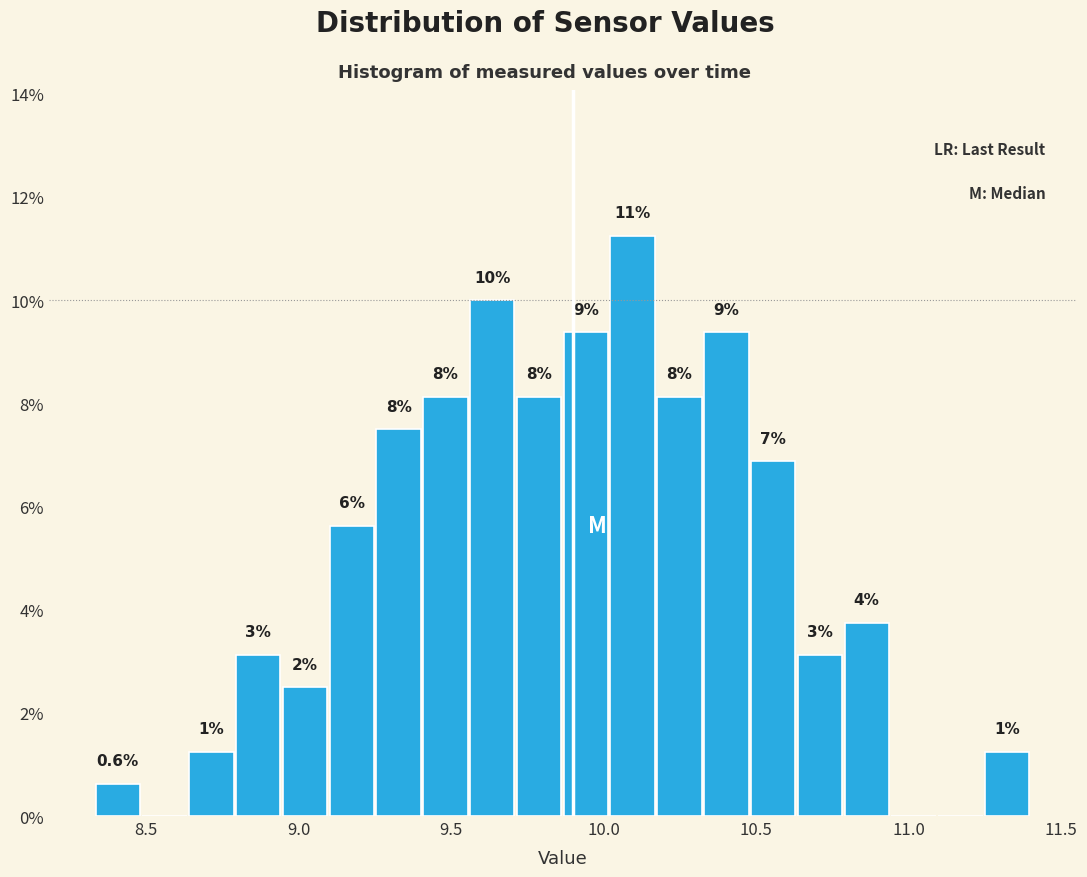

Read against the x-axis, roughly where is the centre of the tallest bar?

10.10